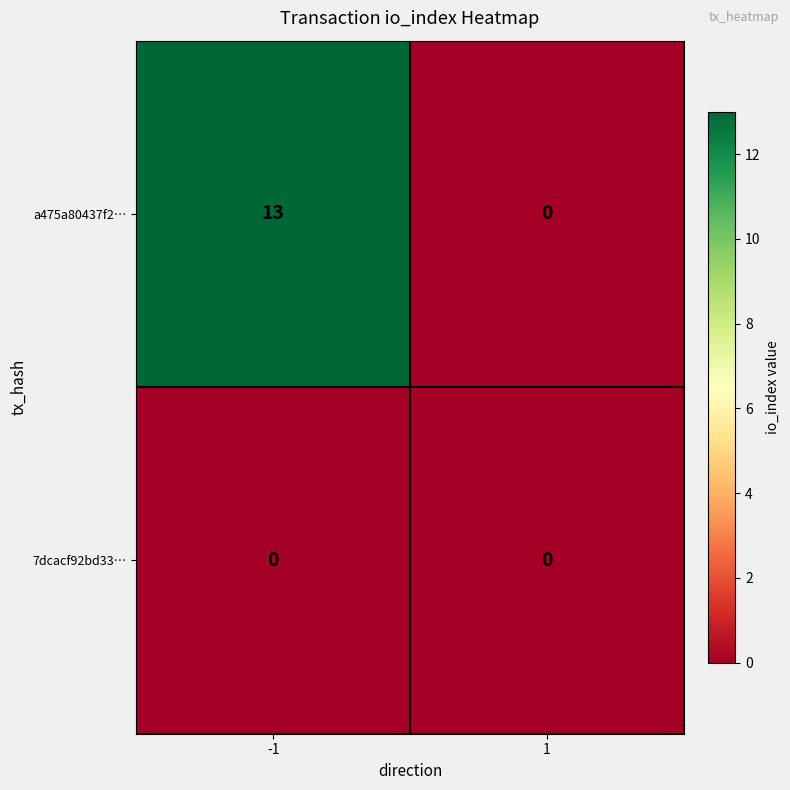

The a475a80437f2… series shows 0 at 1. True or false?

True